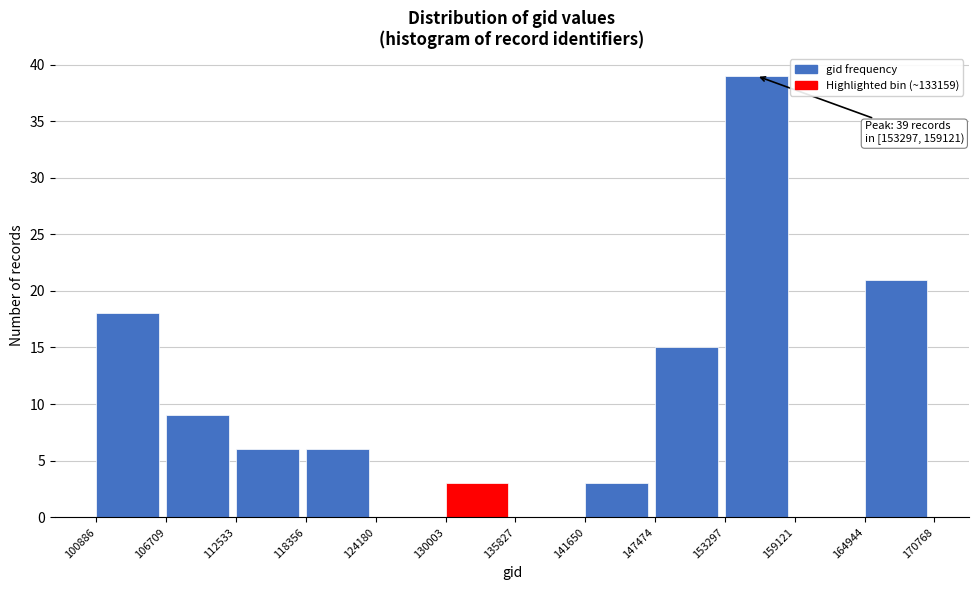

Over which range of the x-axis is the bar tallest?

153297 to 159121